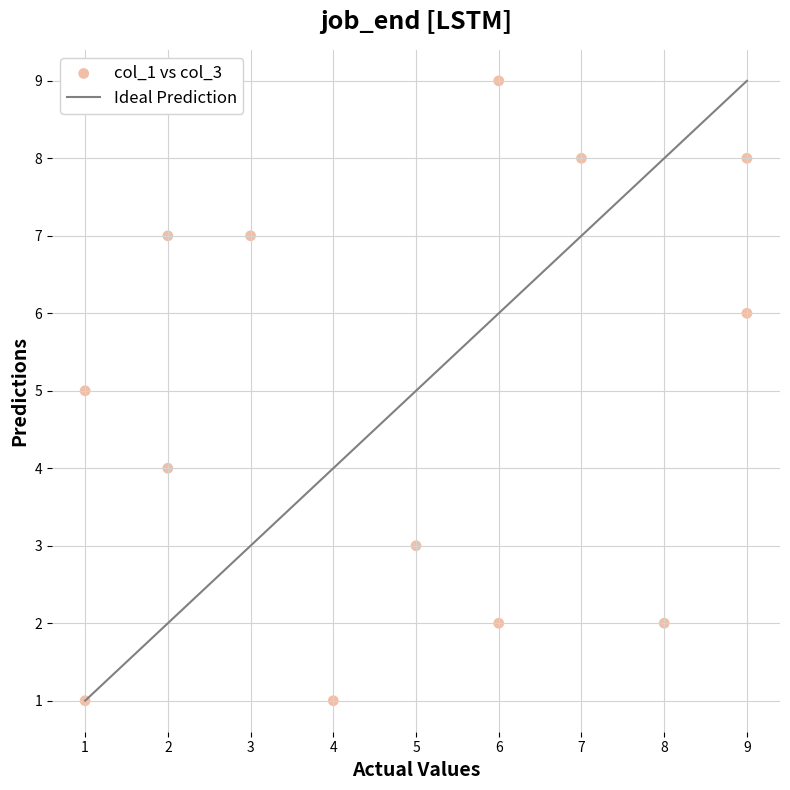

What is the range of Y values (max minus min)?

8